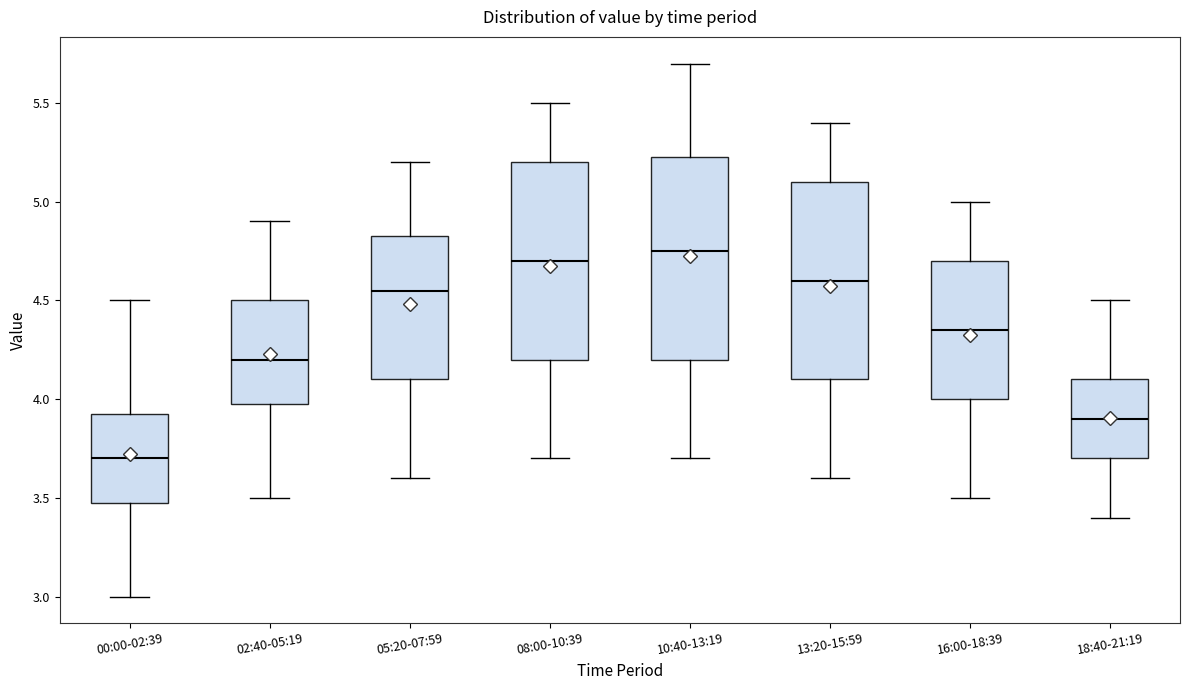

Which box's median line is the lowest?

00:00-02:39